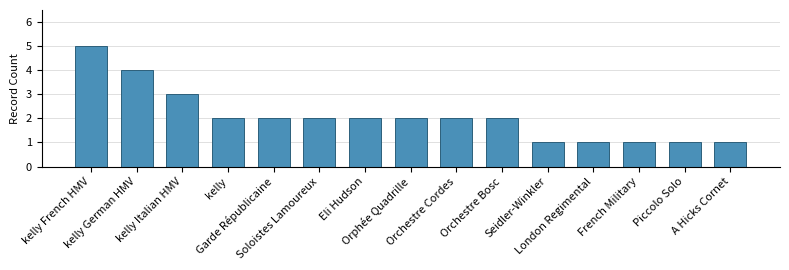

What is the average value?

2